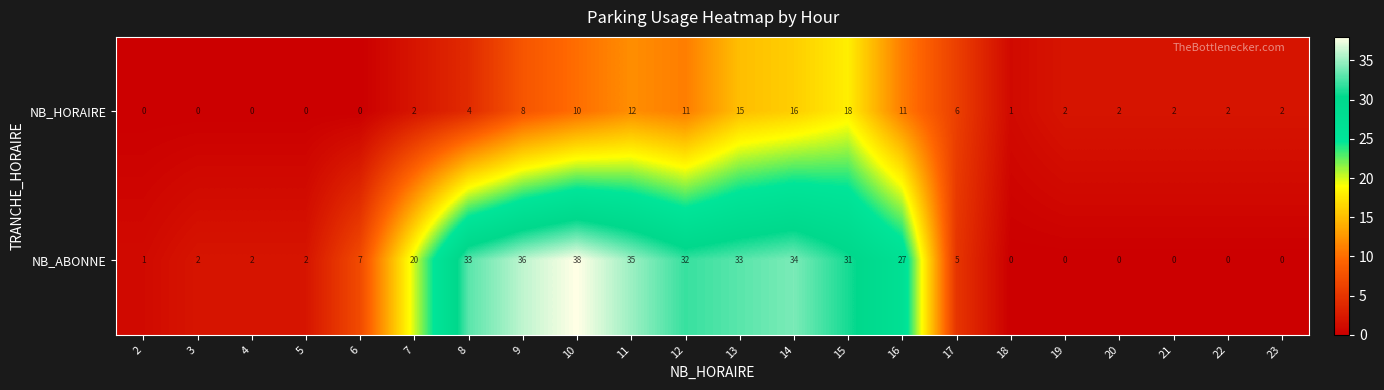

Rank the series at 2 from highest to lowest value.

NB_ABONNE, NB_HORAIRE